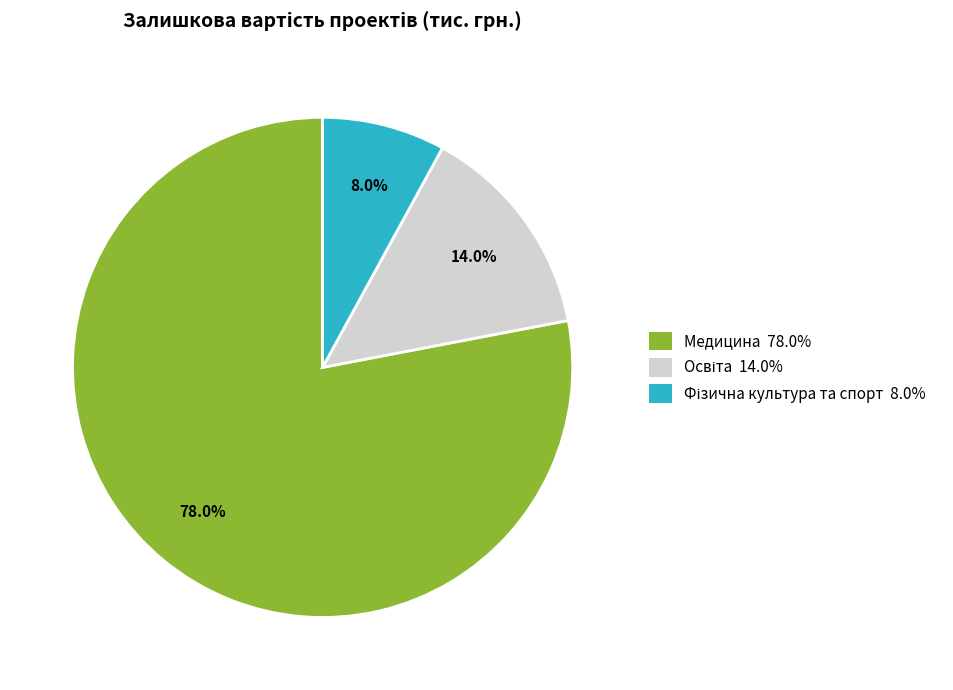

Does any single category account for the majority?

Yes